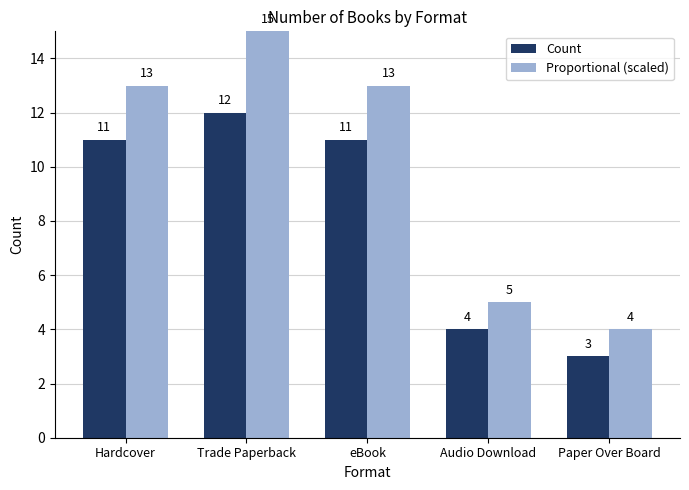

Which category has the highest value in the Count series?

Trade Paperback